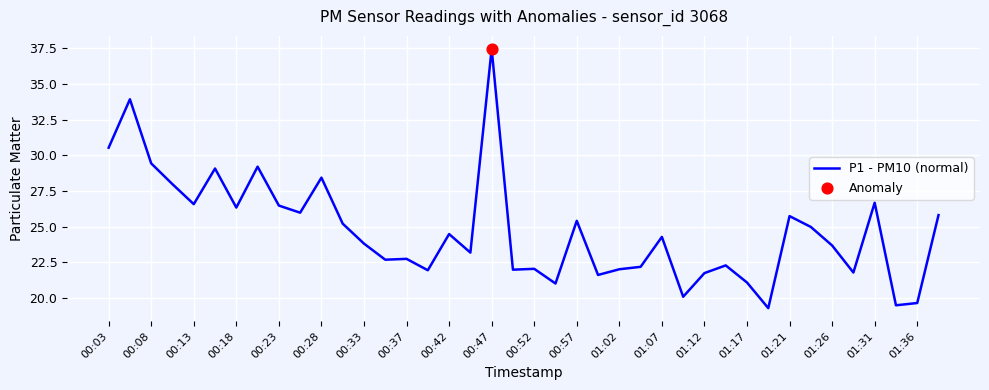

What is the smallest value displayed?

19.3